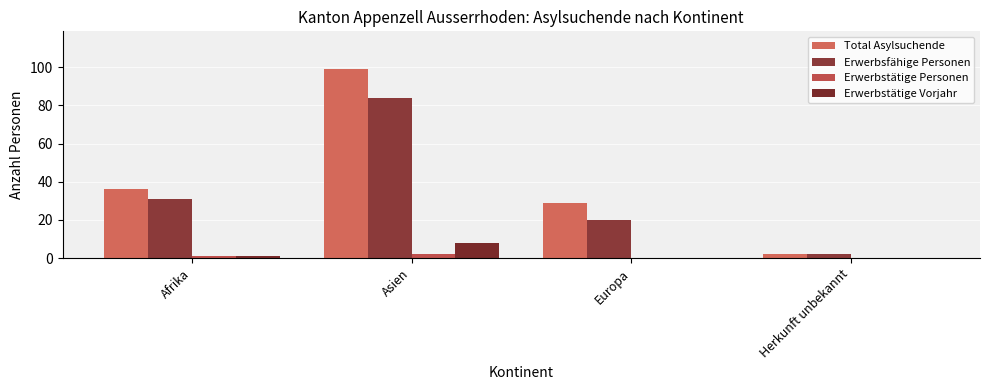

Are the bars horizontal?

No